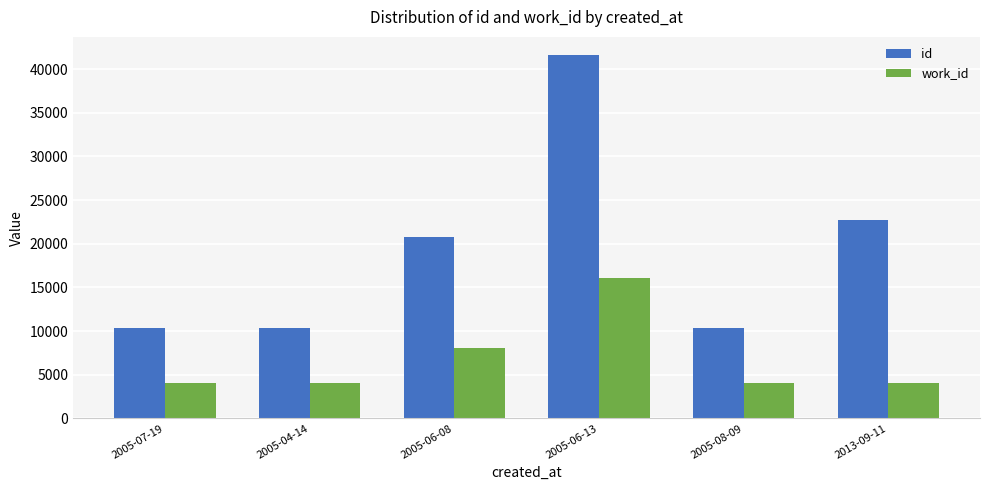

What is the difference between the second highest and minimum values in the id series?

12327